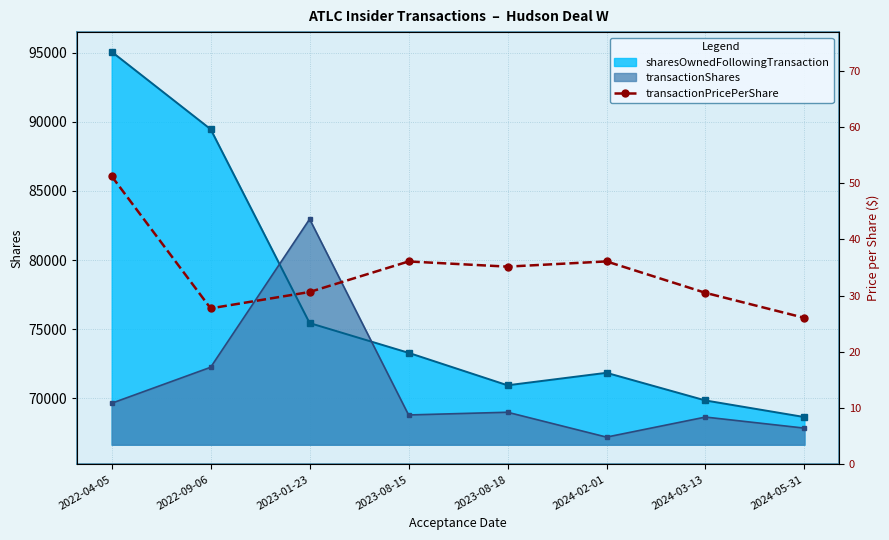

True or false: transactionShares has more than 1 interior local peaks.

True